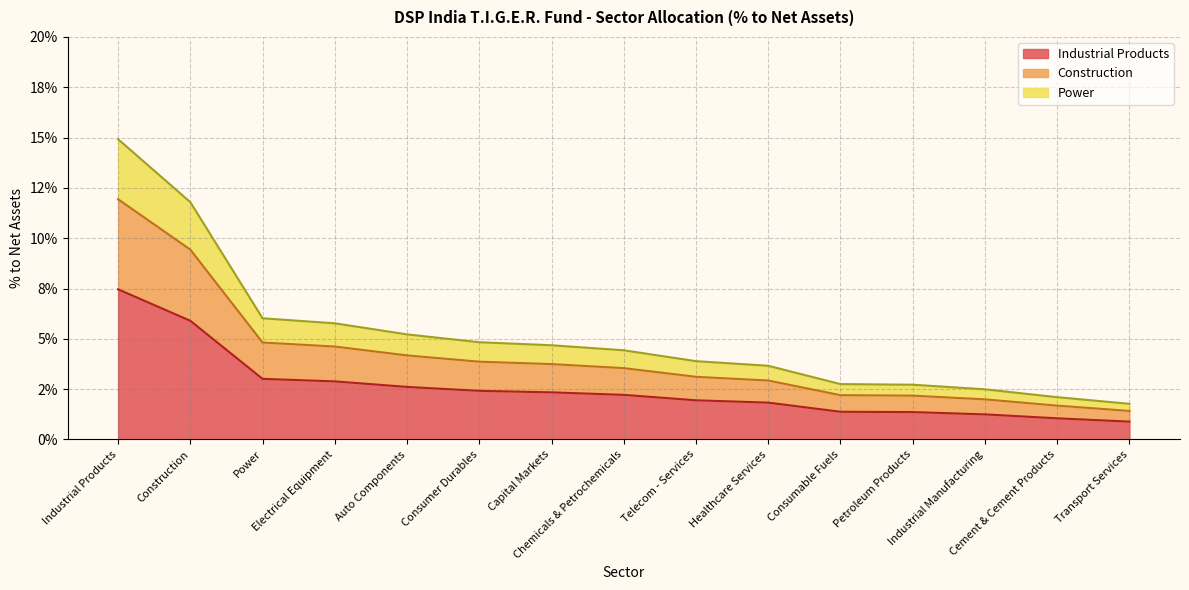

Rank the series by their average value, from highest to lowest.

Industrial Products, Construction, Power